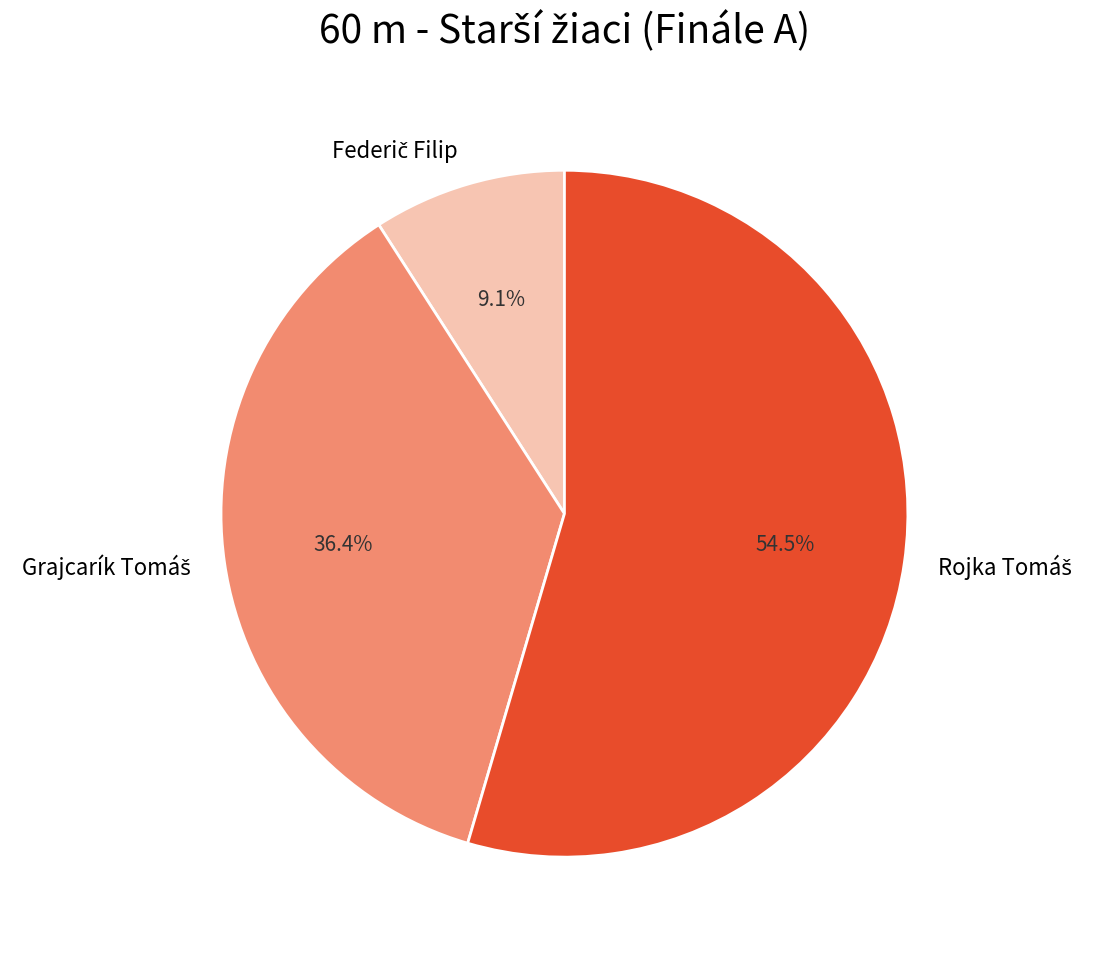

Is there any slice that represents more than half of the pie?

Yes